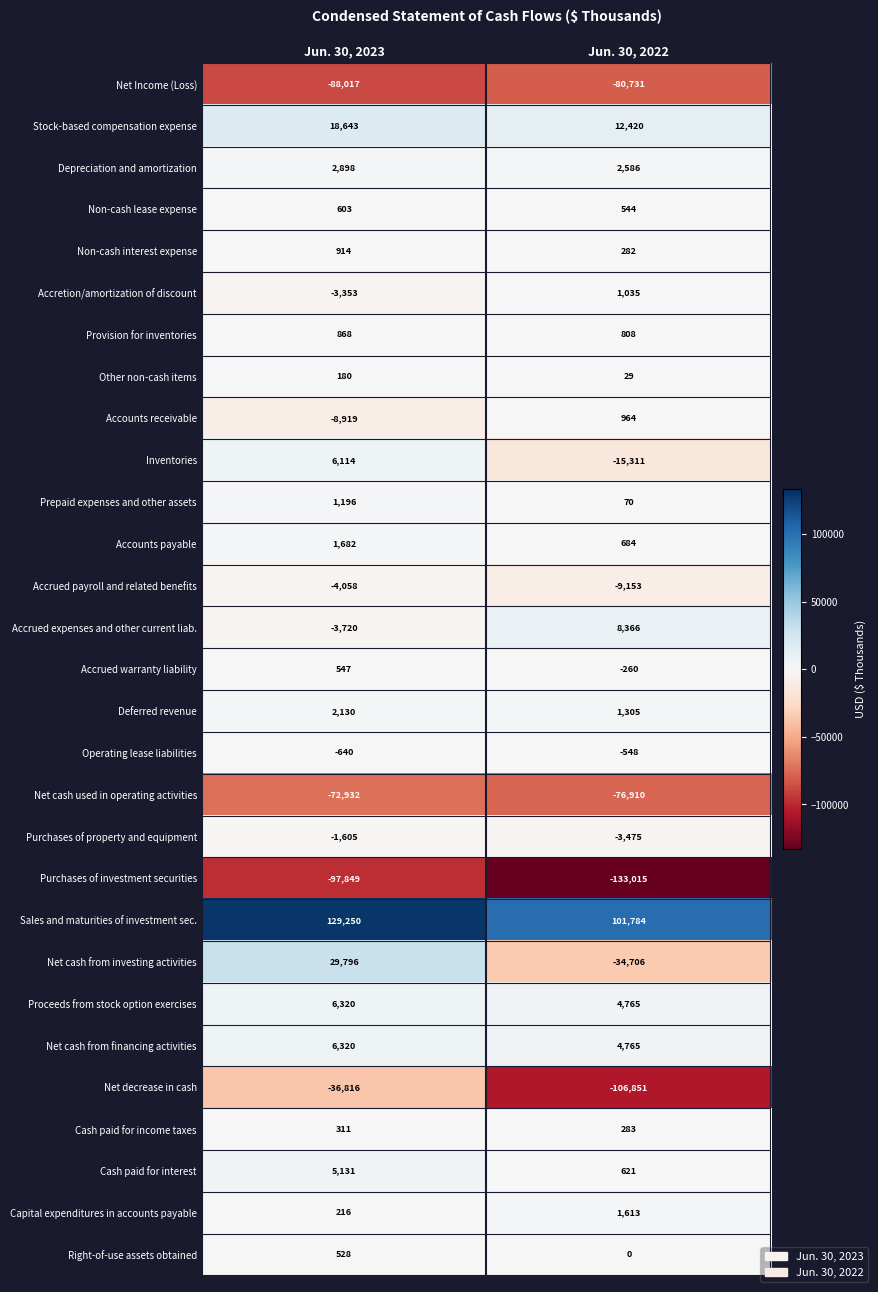

What is the maximum value for Accretion/amortization of discount?

1035